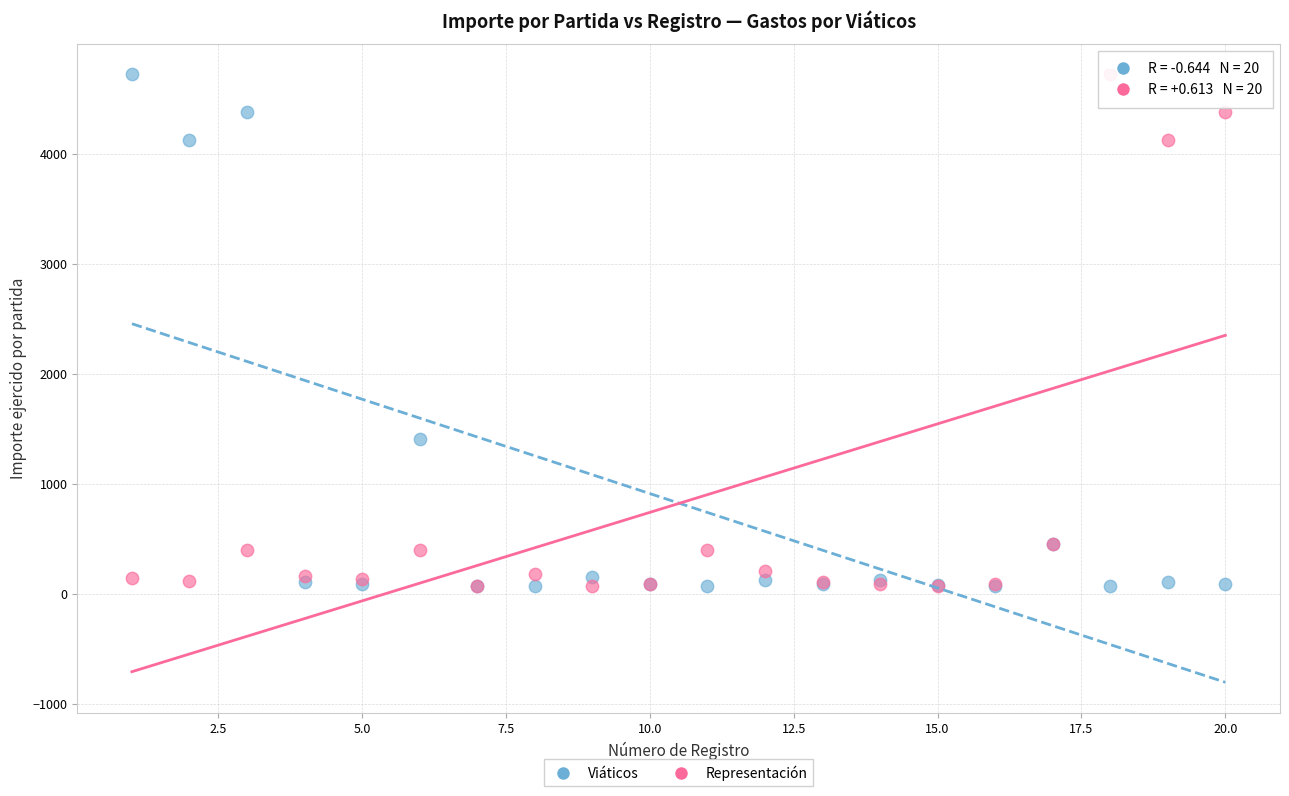

In the Viáticos series, what Y value is closest to 2397?

1410.0